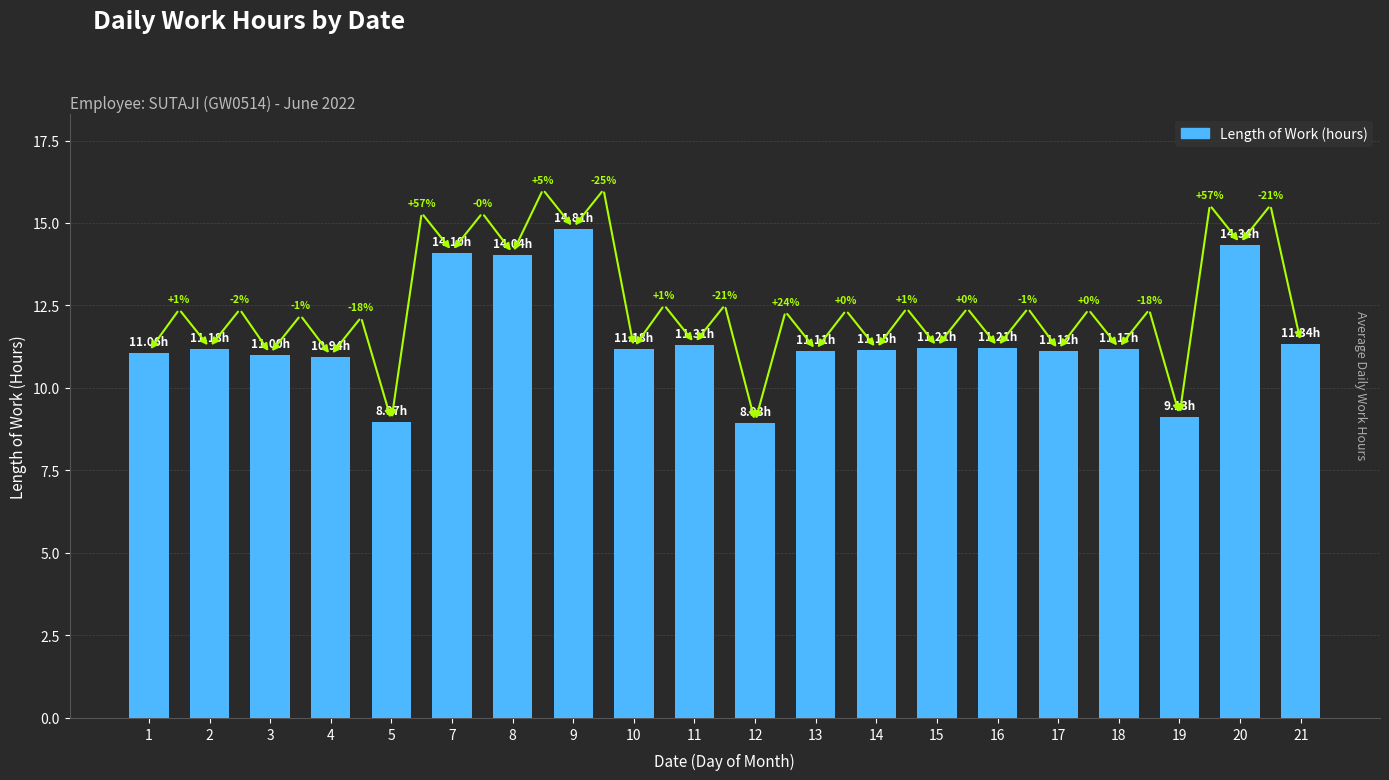

The chart shows a value of 11.2 at 18. True or false?

True